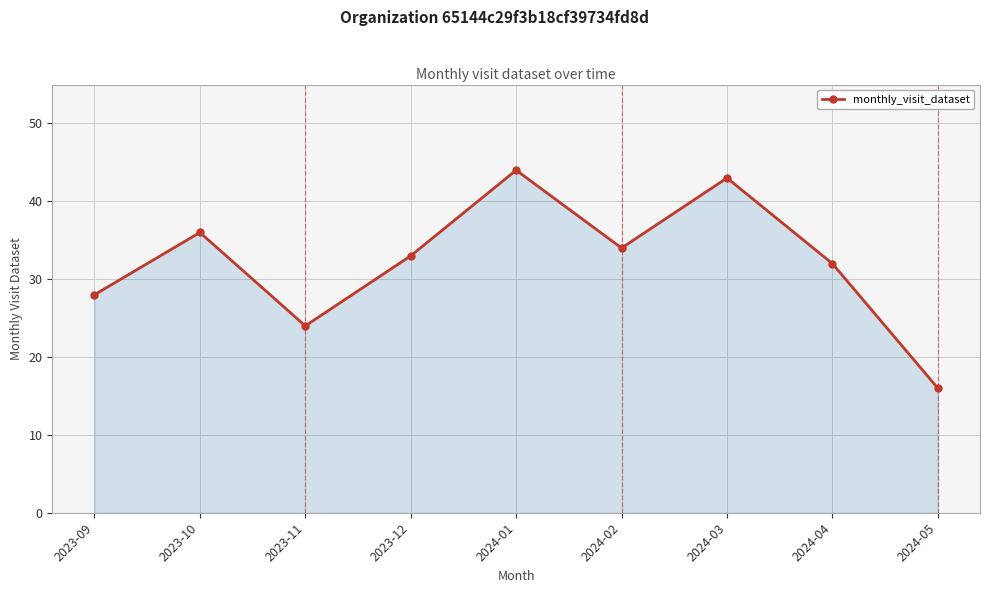

List the labels in order of value, smallest first.

2024-05, 2023-11, 2023-09, 2024-04, 2023-12, 2024-02, 2023-10, 2024-03, 2024-01